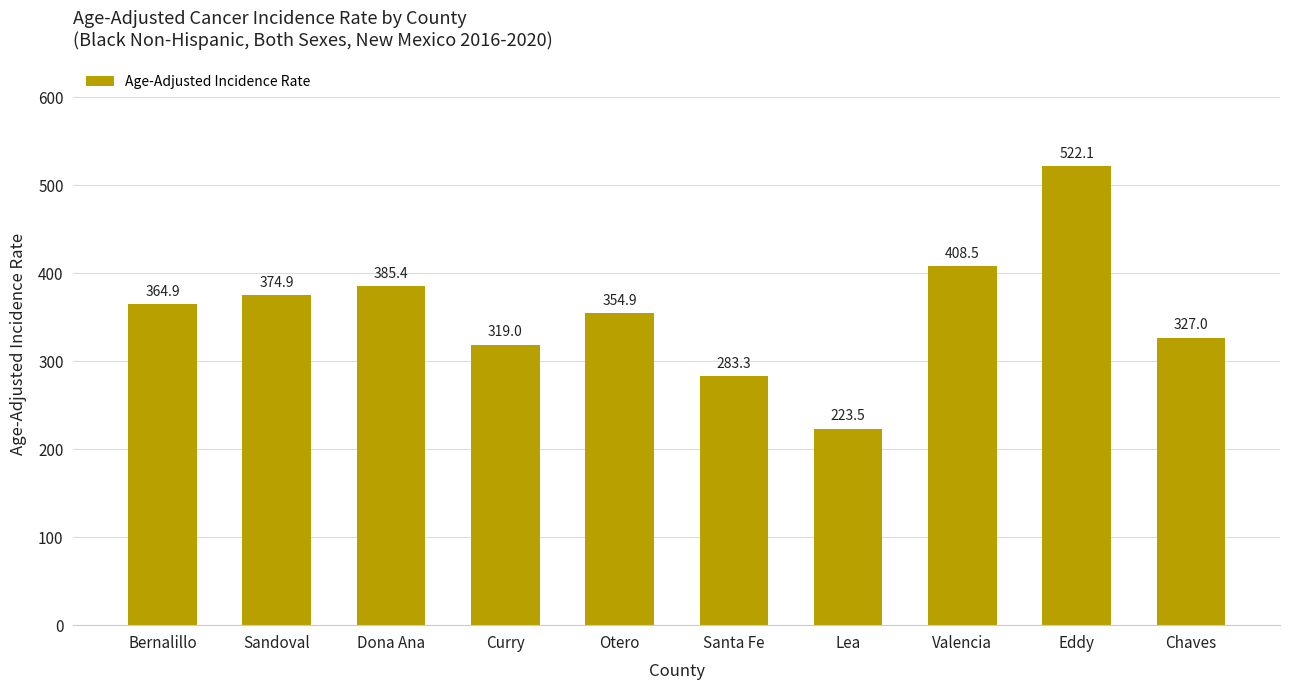

What is the difference between the maximum and second lowest values?

238.8